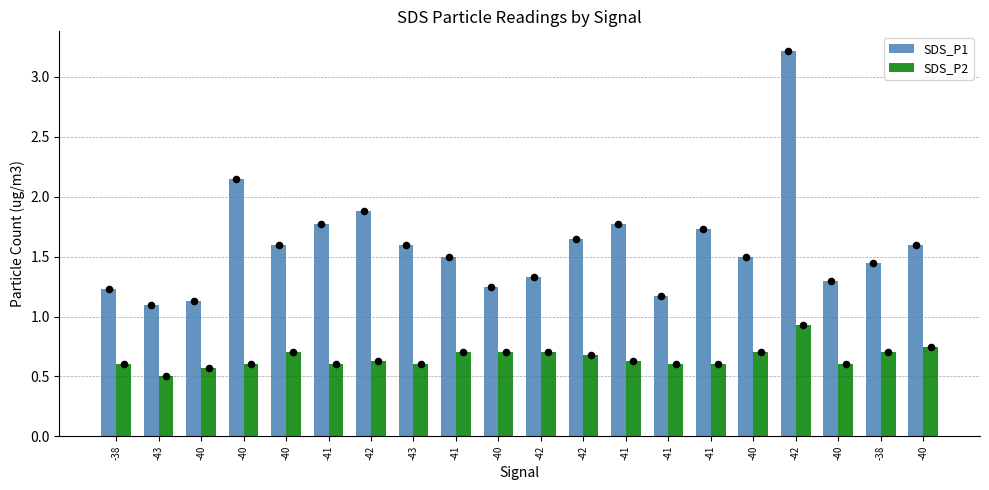

Which series contains the highest Y value?

SDS_P1